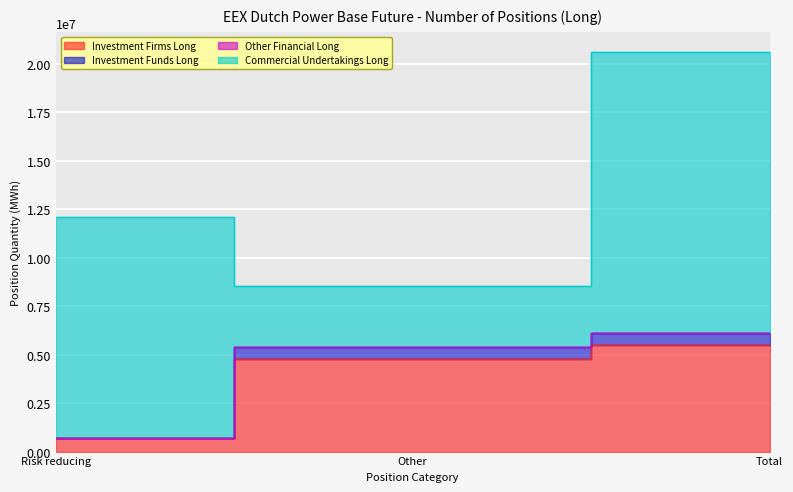

What is the sum of all Investment Firms Long values?

10974276